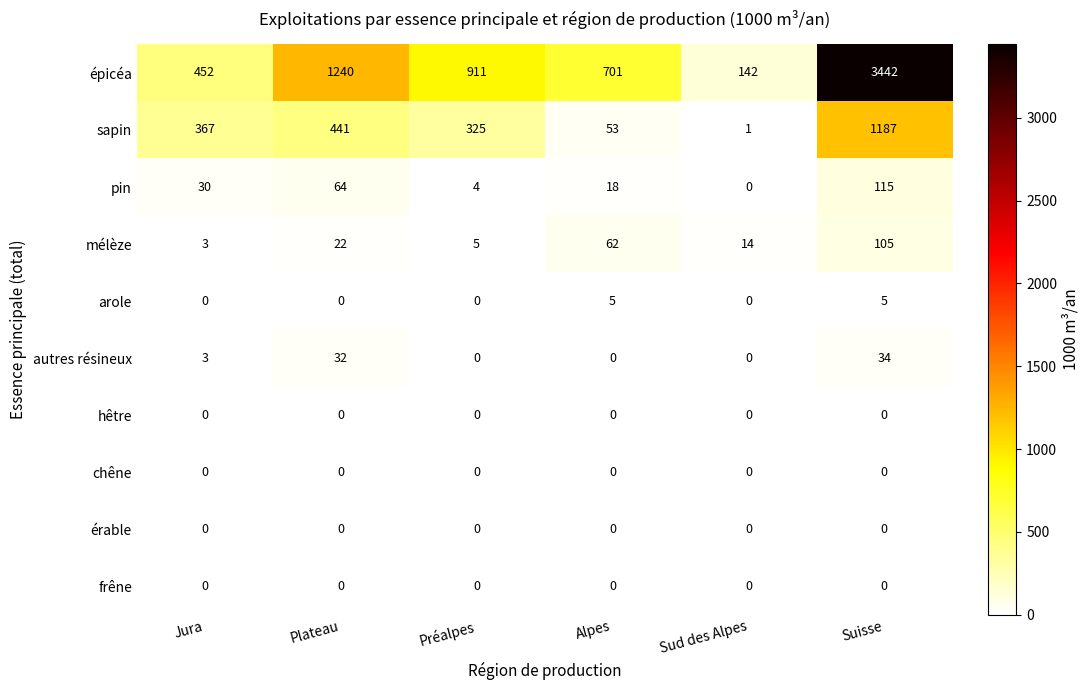

Between Préalpes and Alpes, which series saw the biggest shift?

sapin